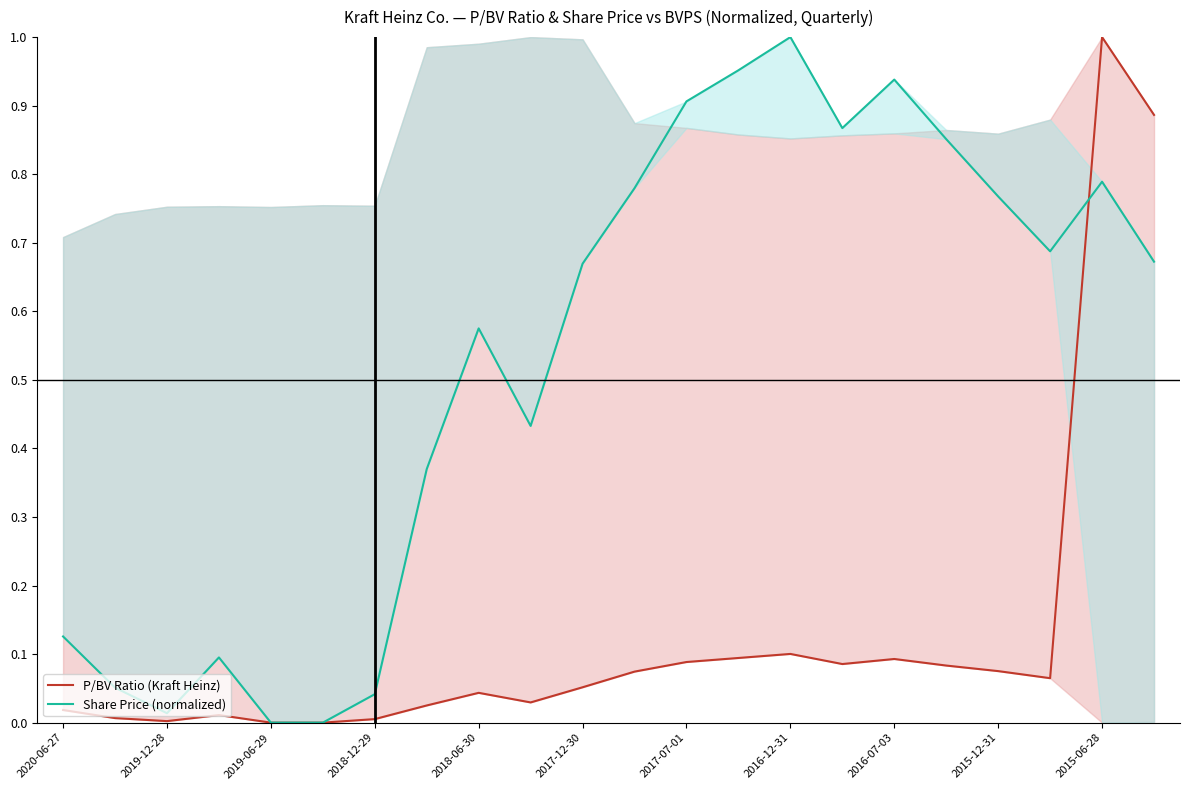

What position from the left is 11?

12